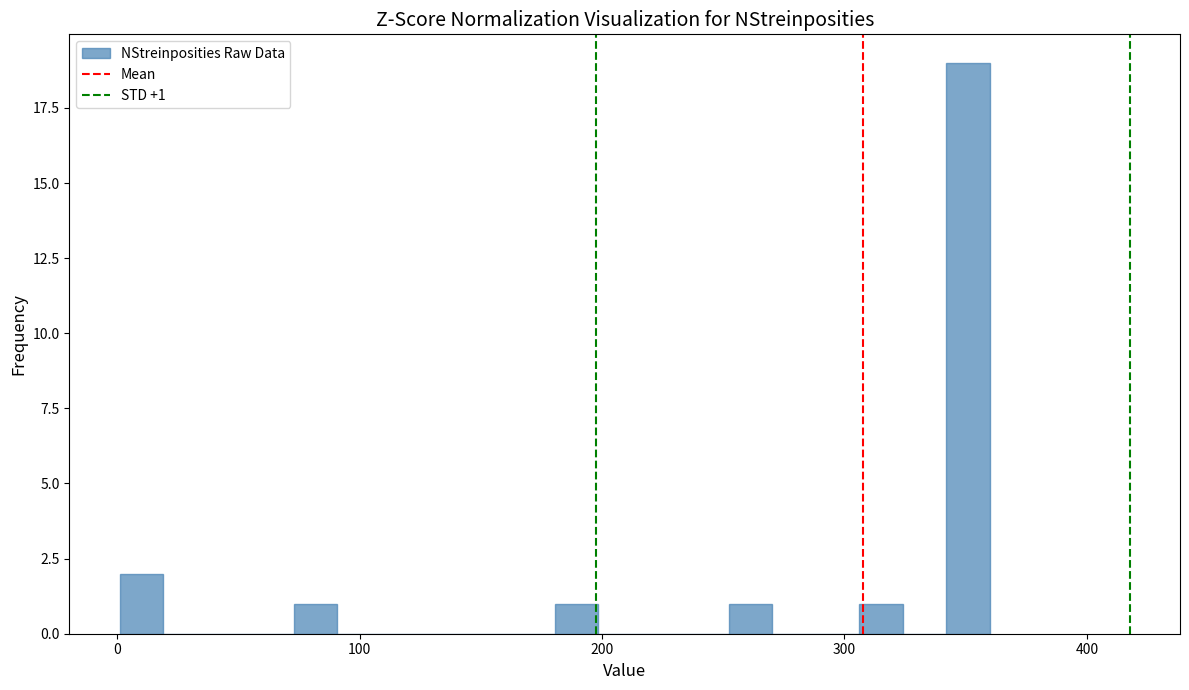

Read against the x-axis, roughly where is the centre of the tallest bar?

350